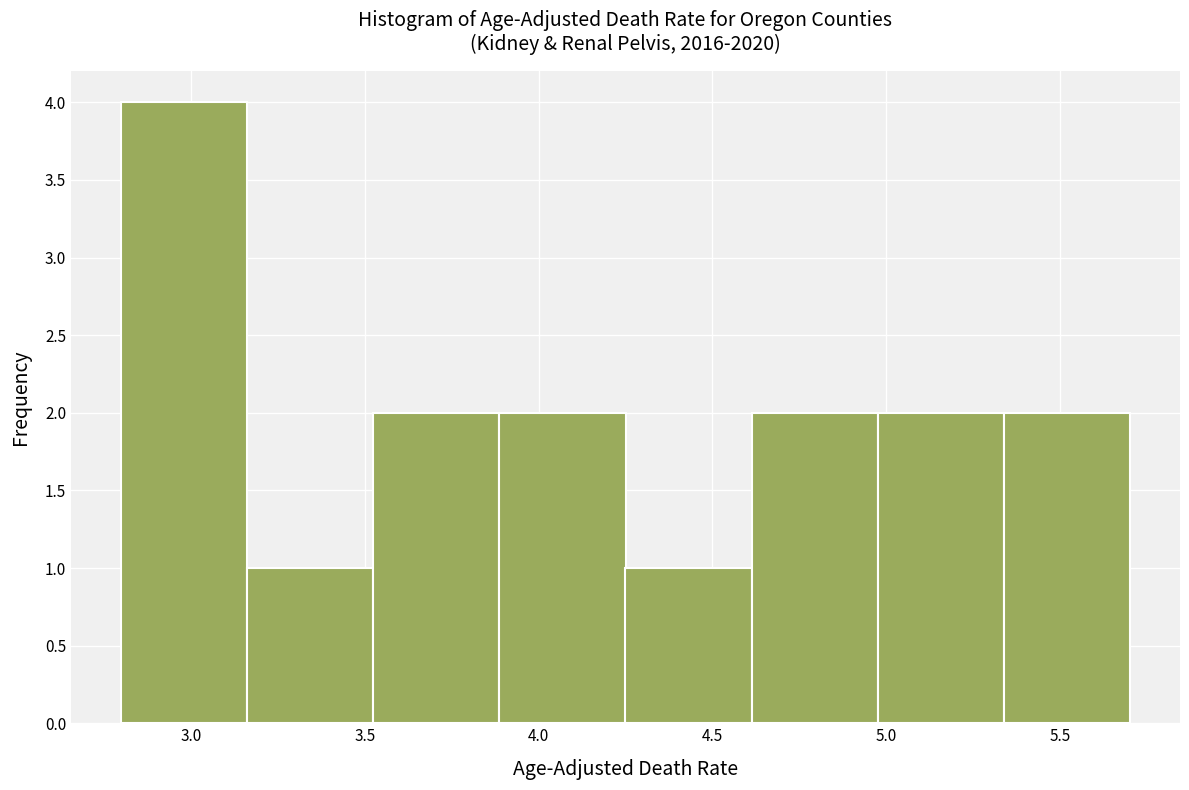

What is the height of the bar covering 4.60 to 5.00 on the x-axis? Neither the bar edges nor the heights are printed on the chart, so give them approximately, as read against the axes.

2